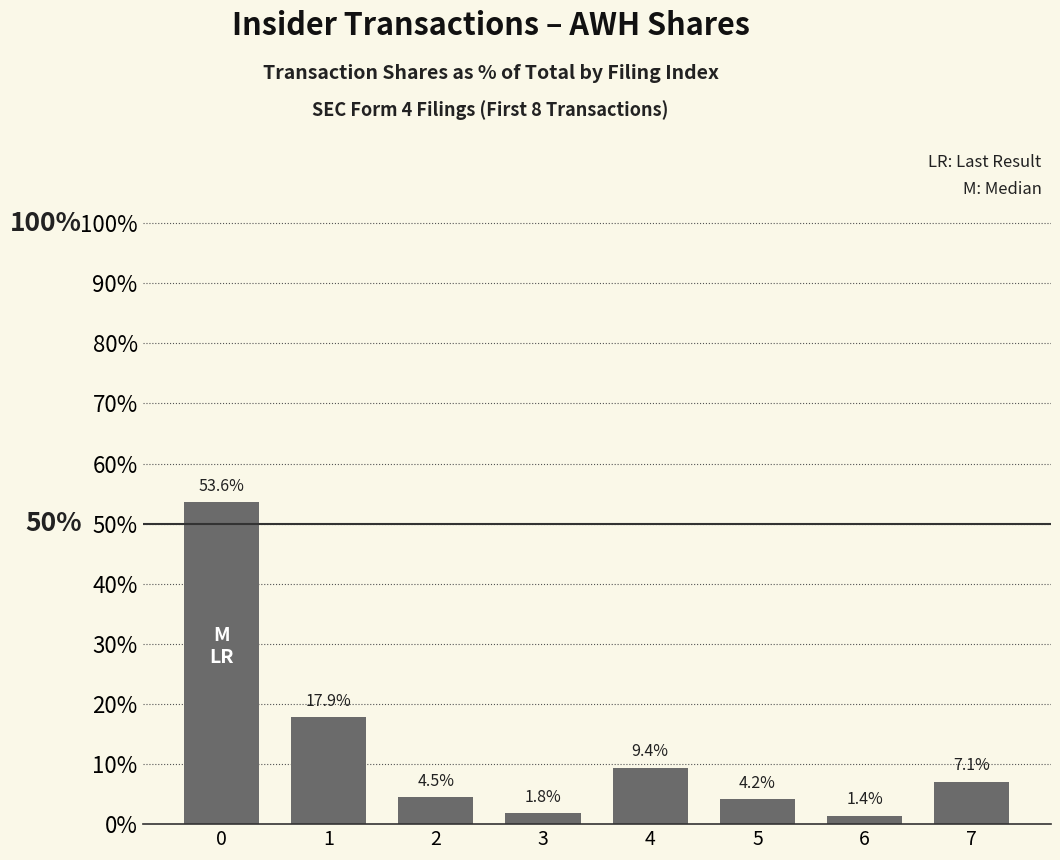

Rank the categories by value from highest to lowest.

0, 1, 4, 7, 2, 5, 3, 6